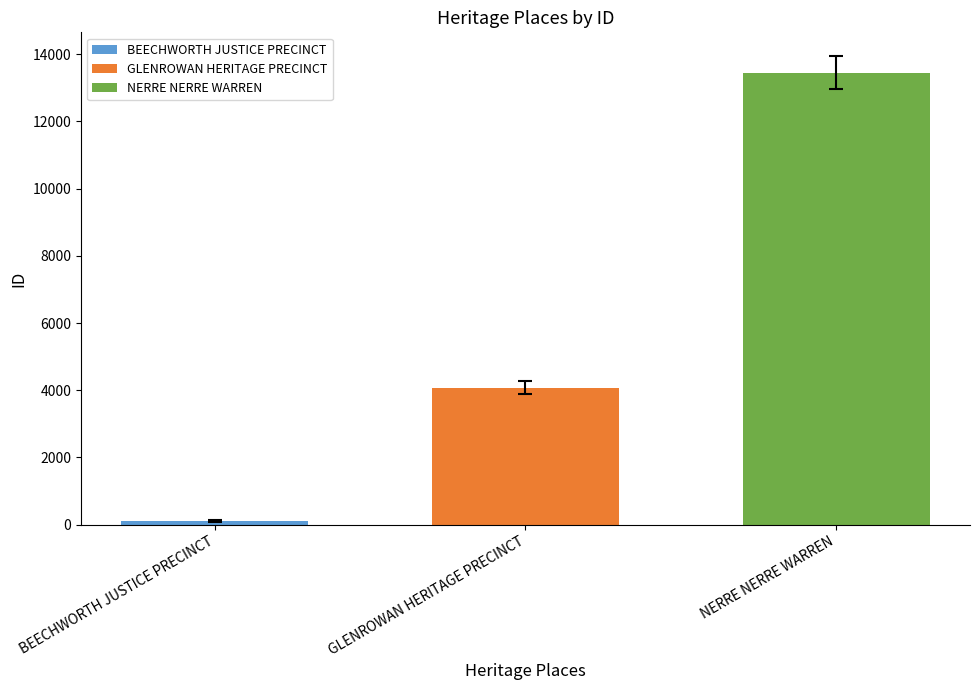

The value of NERRE NERRE WARREN at GLENROWAN HERITAGE PRECINCT is 13456. True or false?

True